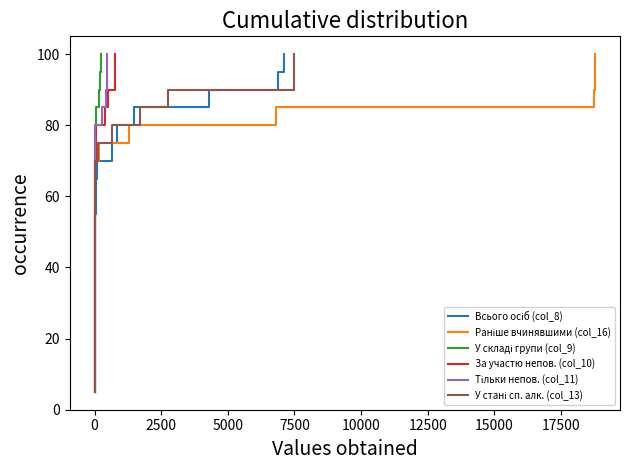

What are all the series names shown in the legend?

Всього осіб (col_8), Раніше вчинявшими (col_16), У складі групи (col_9), За участю непов. (col_10), Тільки непов. (col_11), У стані сп. алк. (col_13)